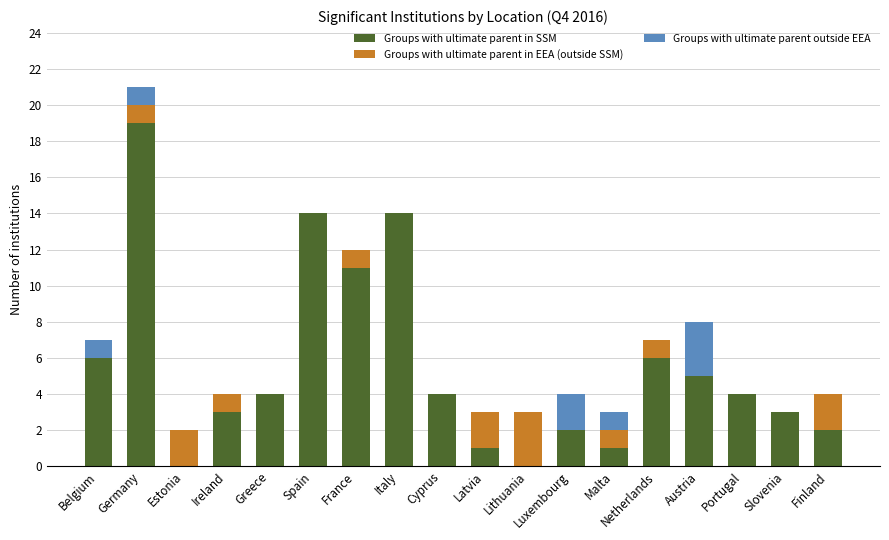

Which category has the highest value in the Groups with ultimate parent in SSM series?

Germany